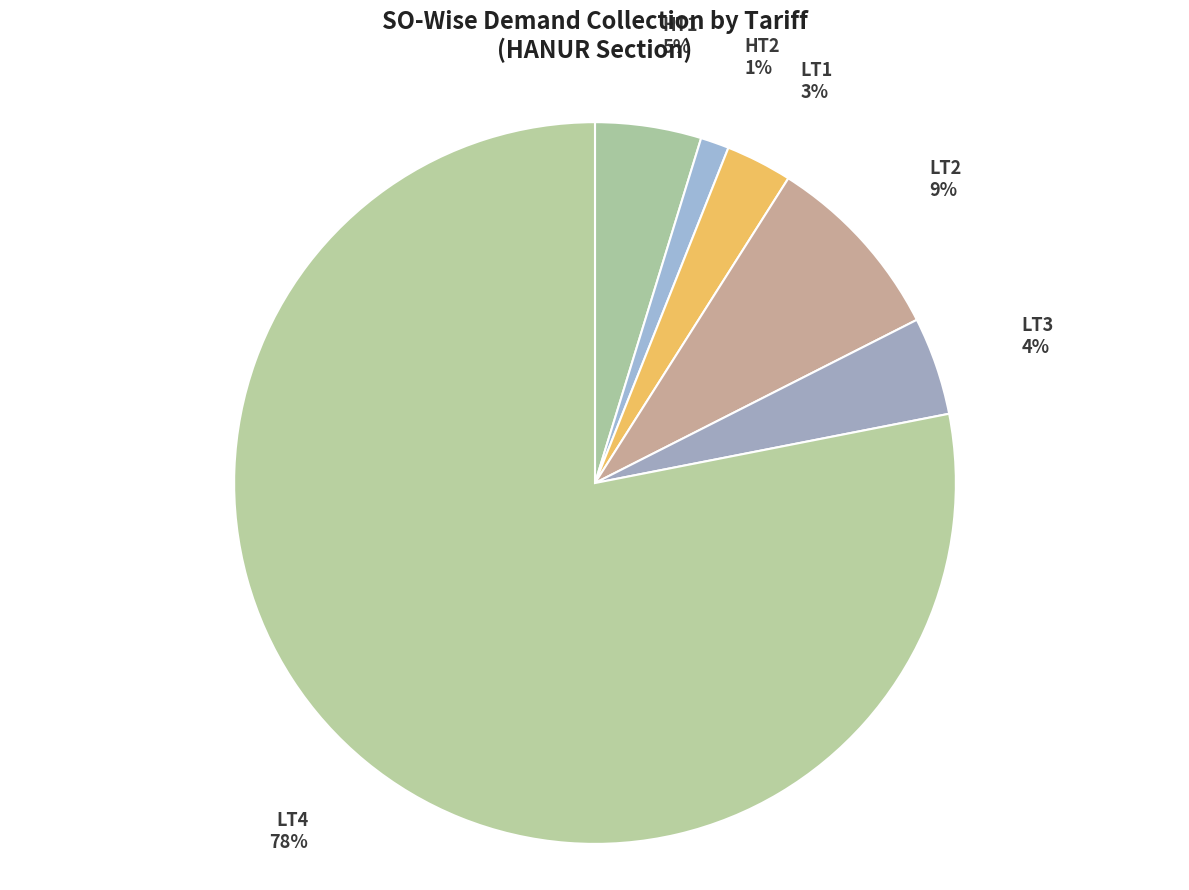

To the nearest percent, what is the difference between the largest and smallest slice percentages?

77%